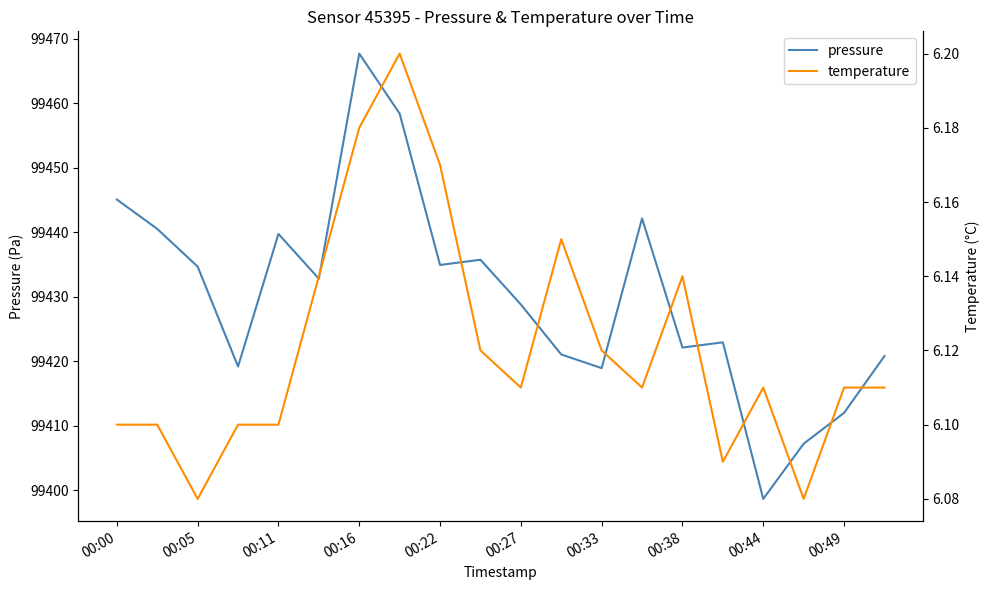

Where does the pressure series first go above 99432?

00:00